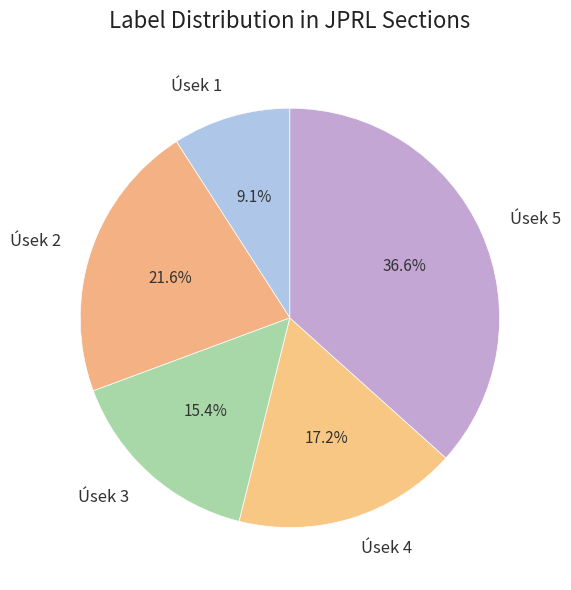

How many segments does this pie chart have?

5